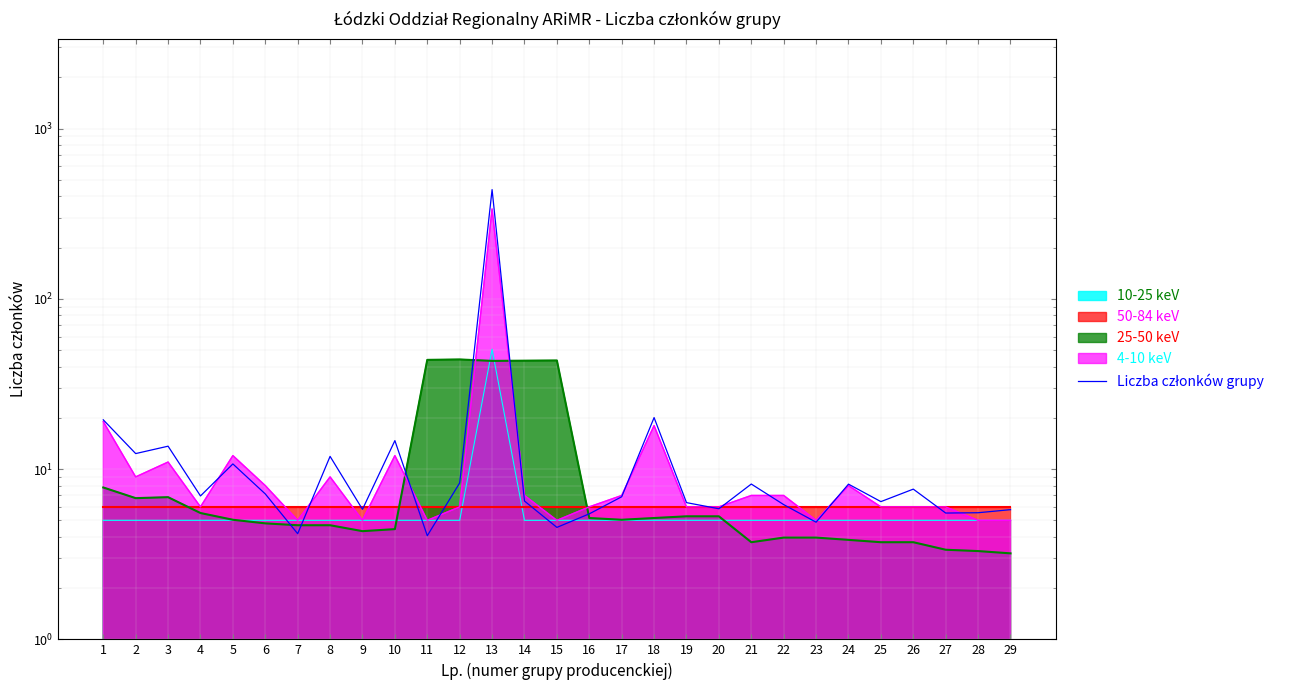

What is the smallest value displayed?

4.1